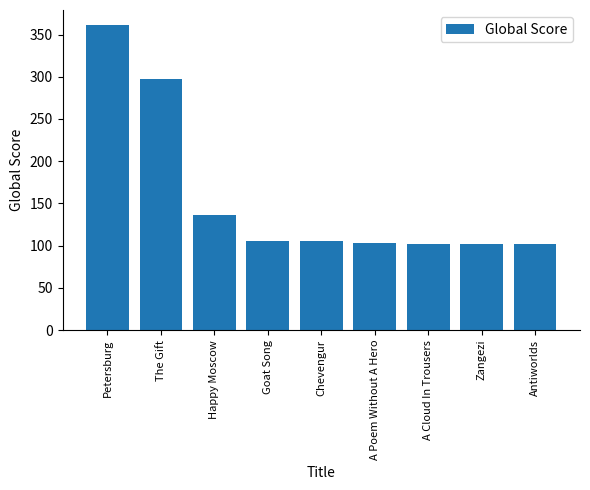

What is the approximate value at Goat Song, to the nearest 5?

105